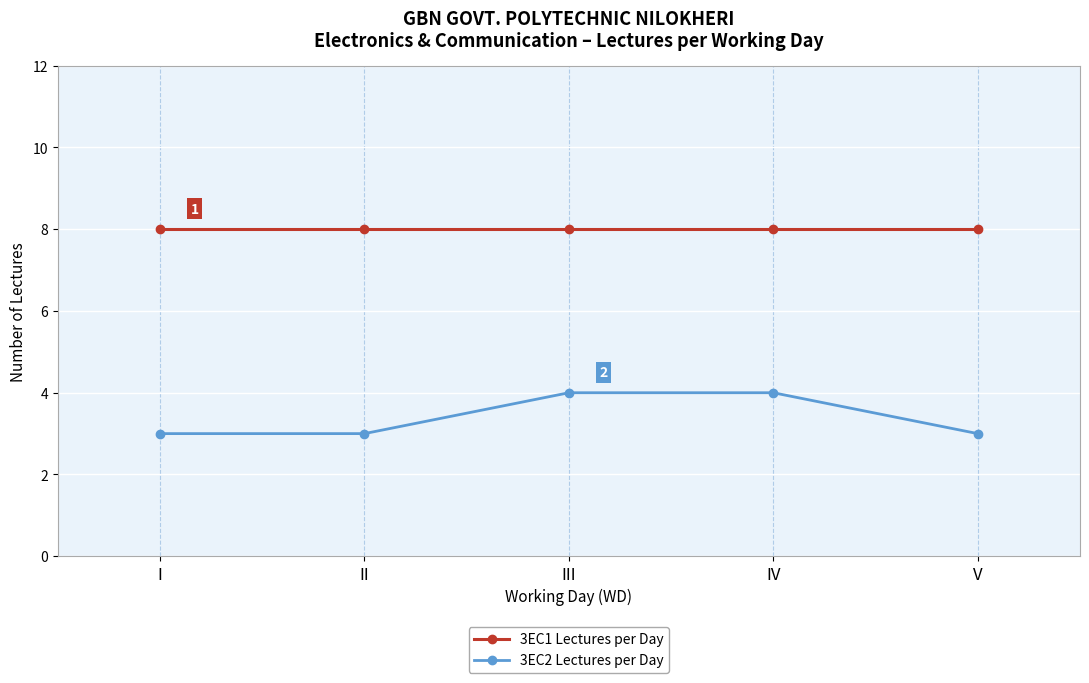

What value does the 3EC1 Lectures per Day series have at III?

8